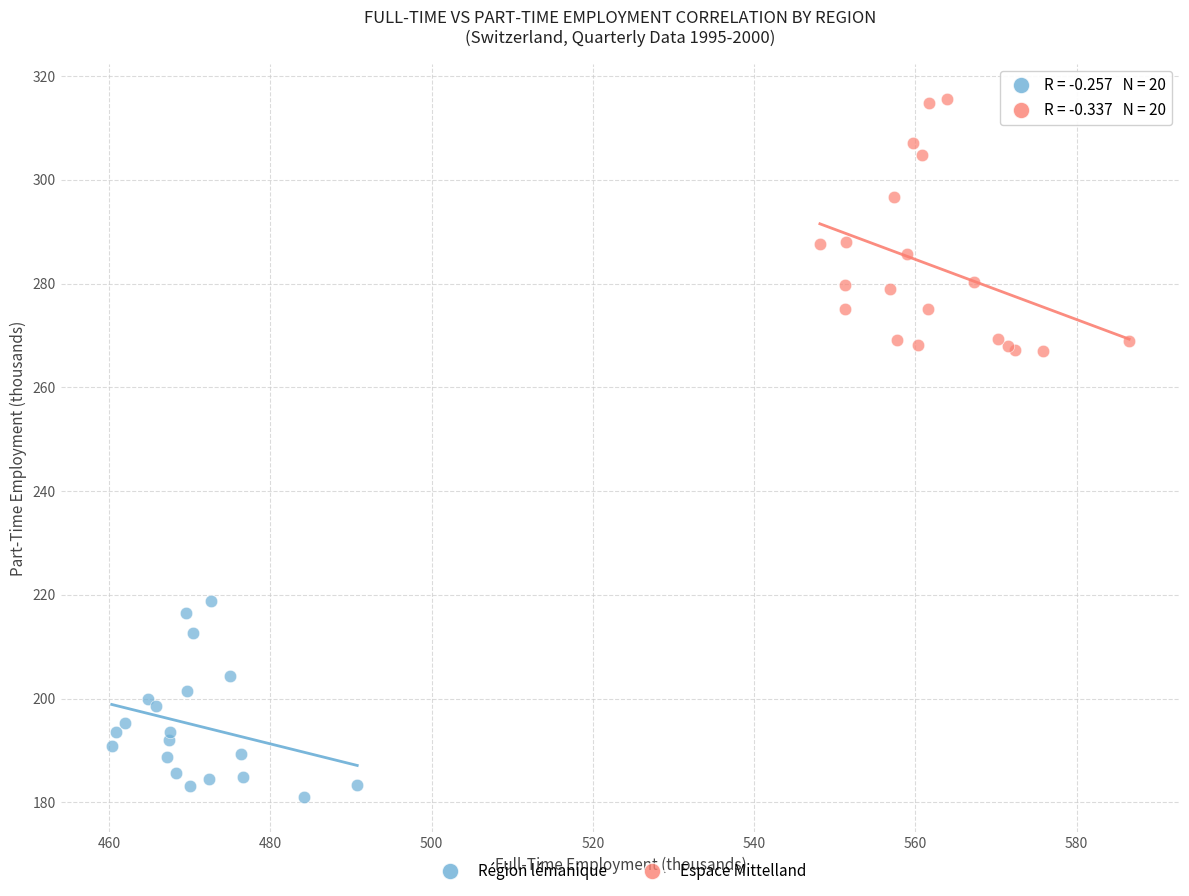

Which series reaches the maximum Y coordinate?

Espace Mittelland